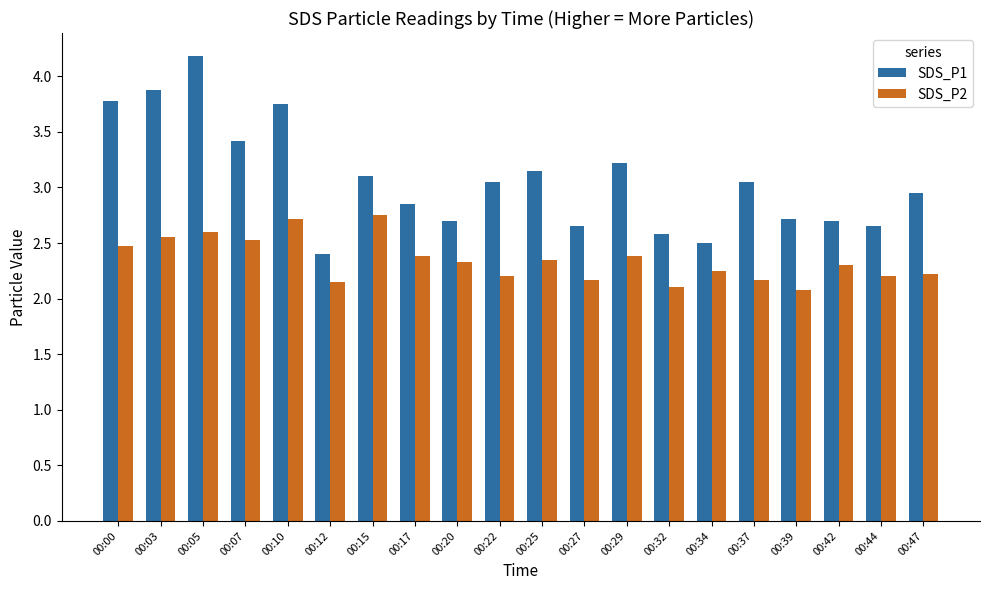

What is the difference between the highest and lowest values at 00:42?

0.4